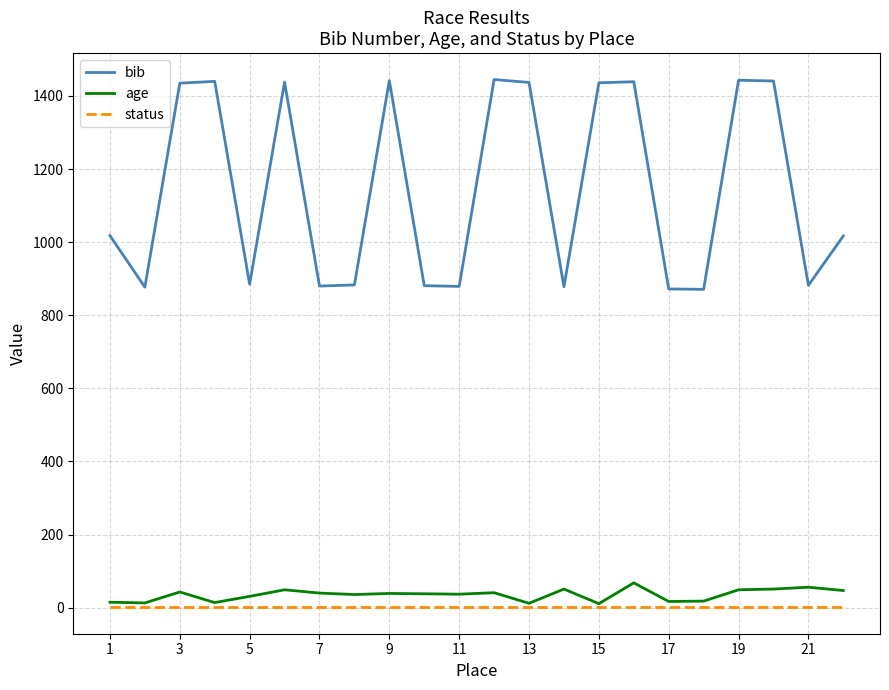

At how many categories does at least one series exceed 1117?

10